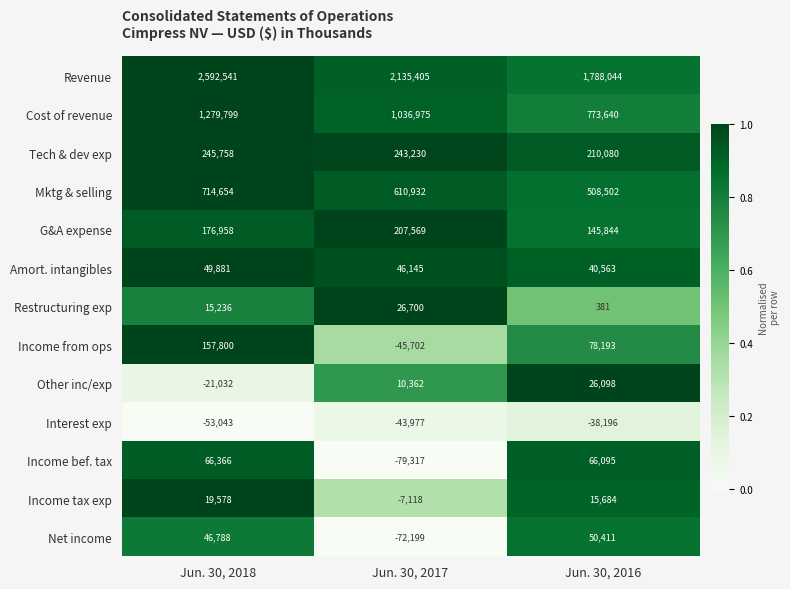

The value of G&A expense at Jun. 30, 2016 is 145844. True or false?

True